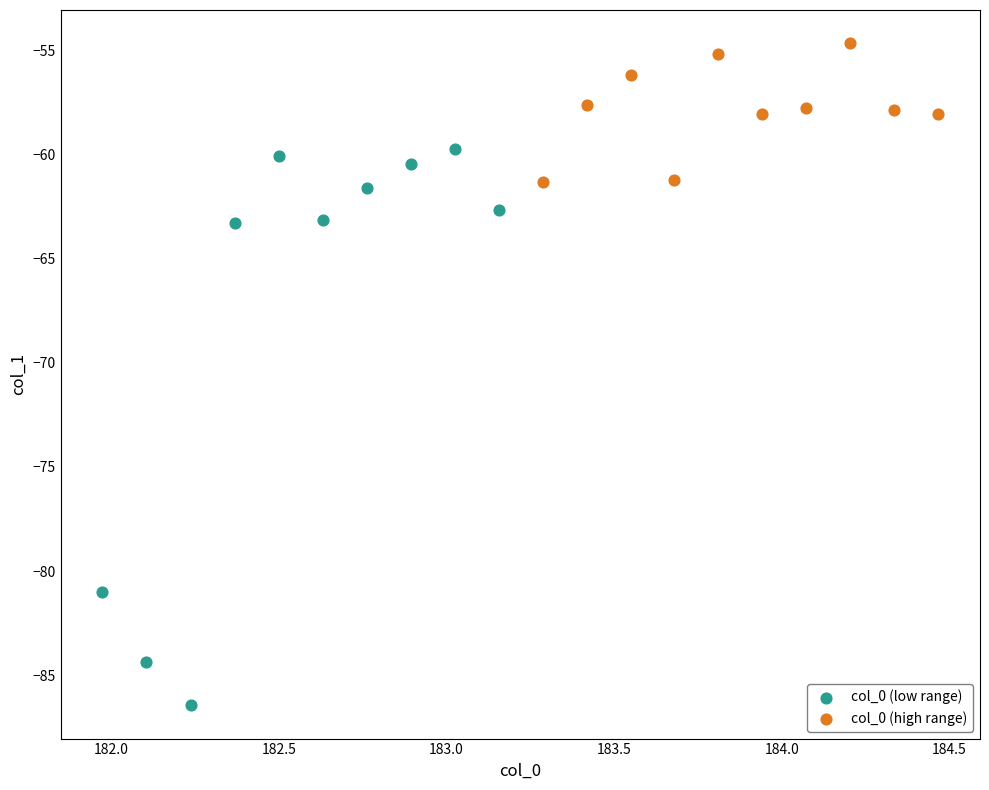

What are all the series names shown in the legend?

col_0 (low range), col_0 (high range)